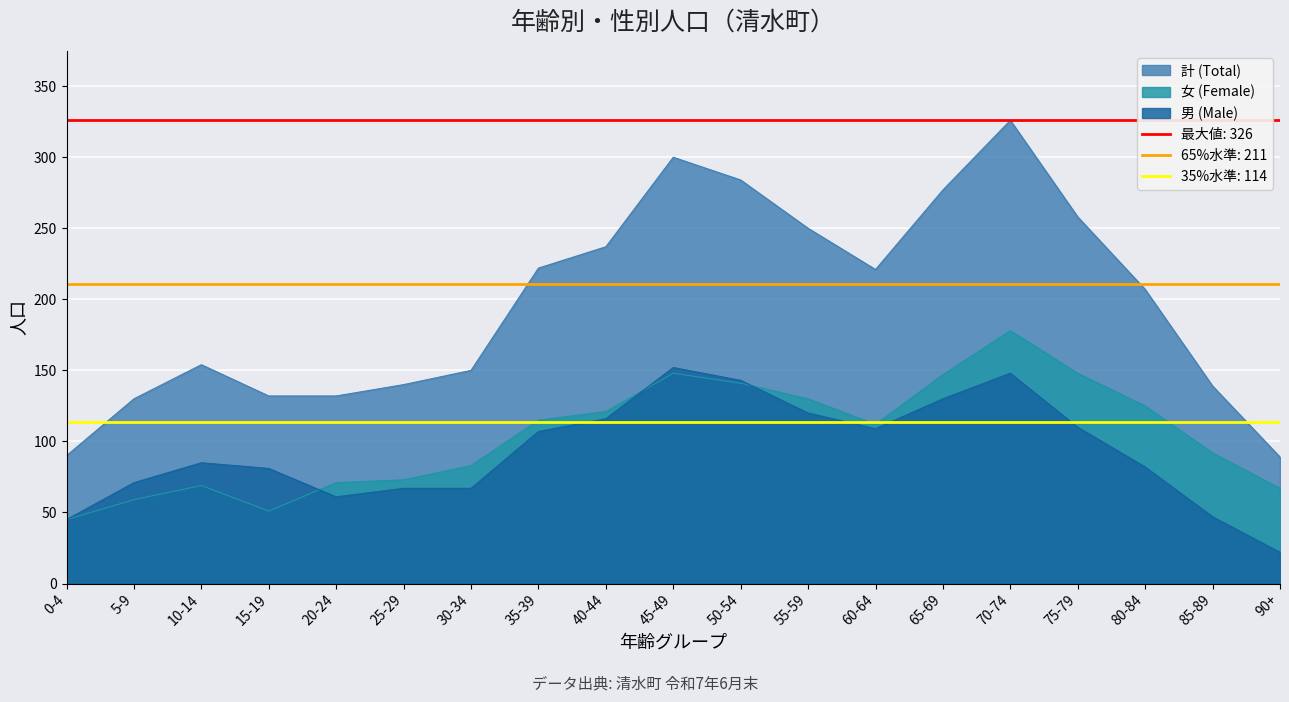

List the series in order of their overall mean, highest first.

女 (Female), 男 (Male)